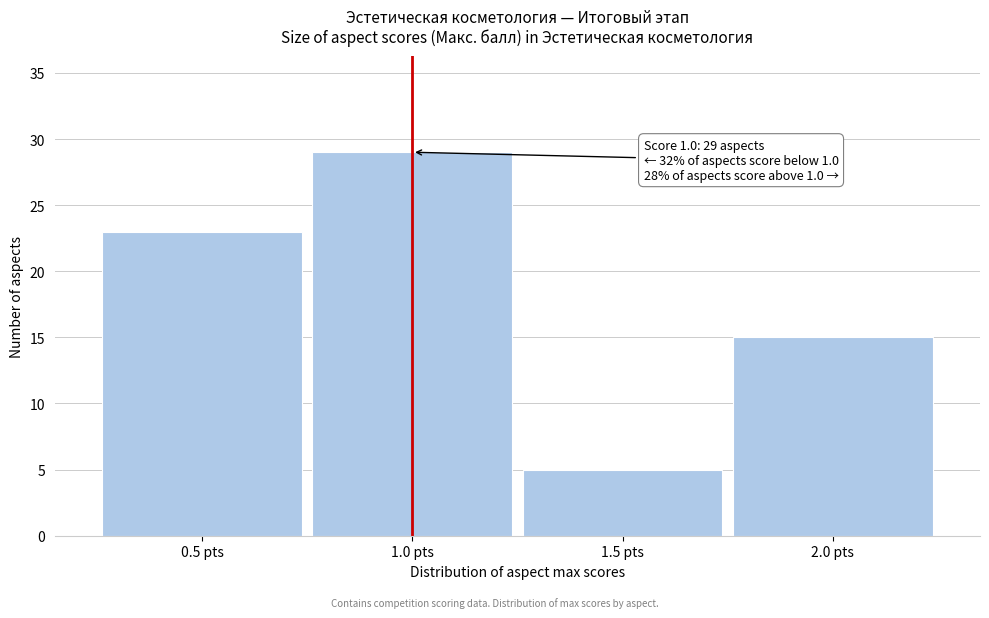

Which range on the x-axis has the tallest bar?

0.75 to 1.25